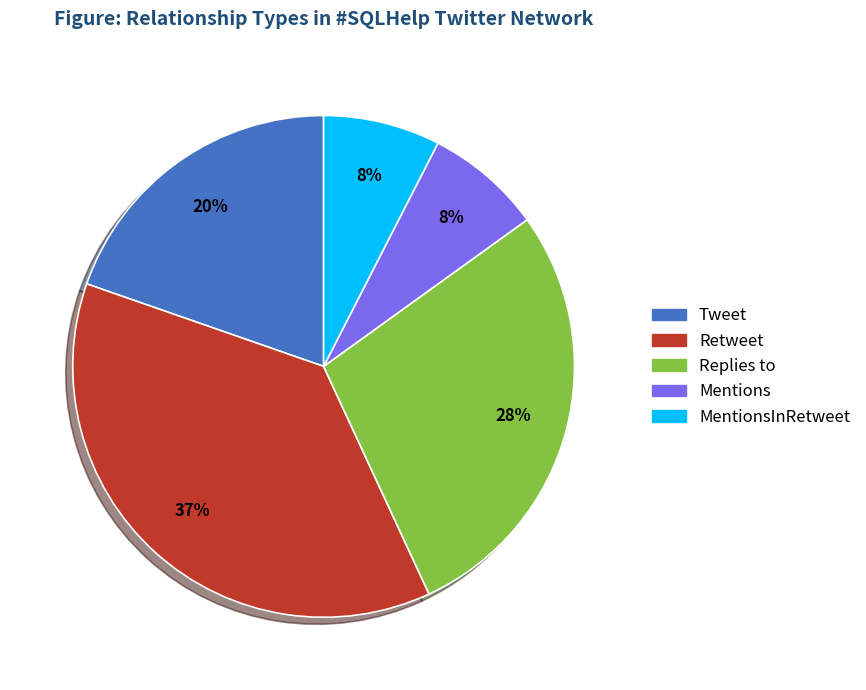

To the nearest percent, what is the average slice percentage?

20%